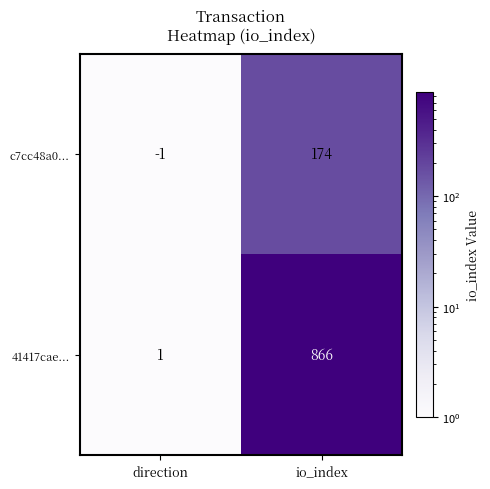

At which label is 41417cae... closest to 433?

direction